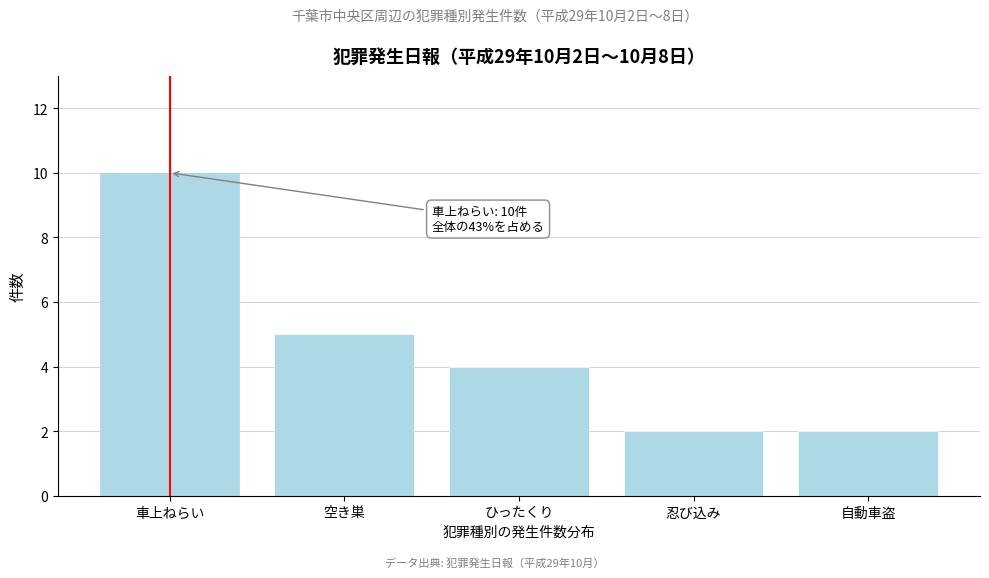

Reading right to left, list all the values displayed in this chart.

自動車盗=2	忍び込み=2	ひったくり=4	空き巣=5	車上ねらい=10